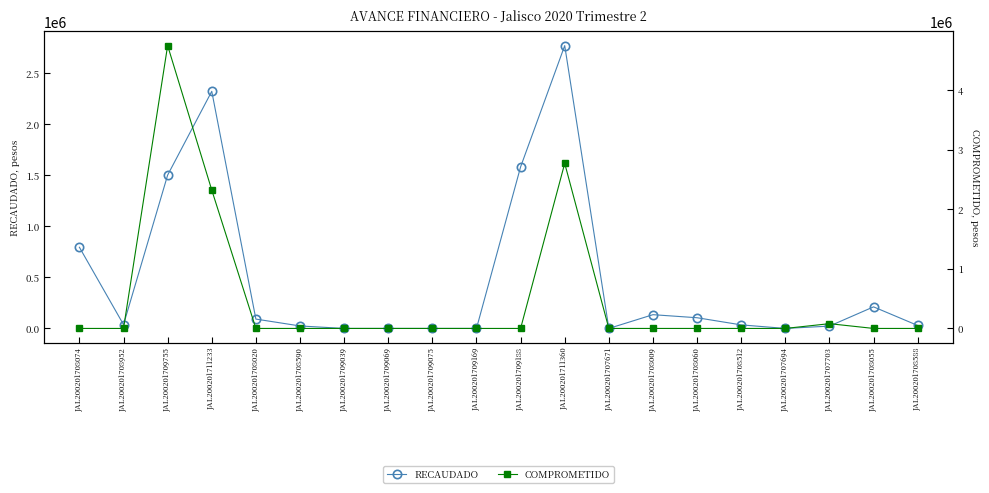

True or false: RECAUDADO has a value of 8111.0 at JAL200201708590.

False